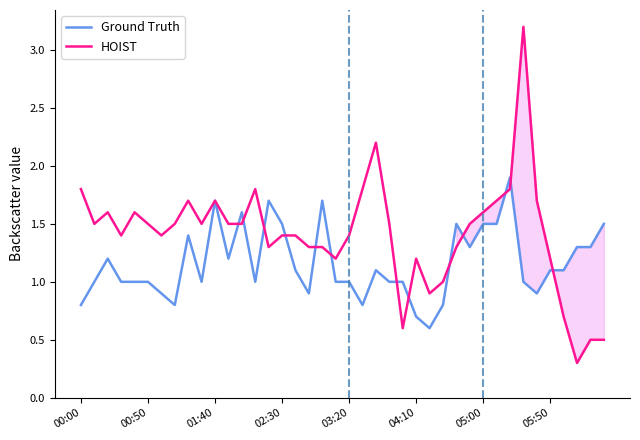

What is the difference between the maximum and minimum values in the Ground Truth series?

1.3